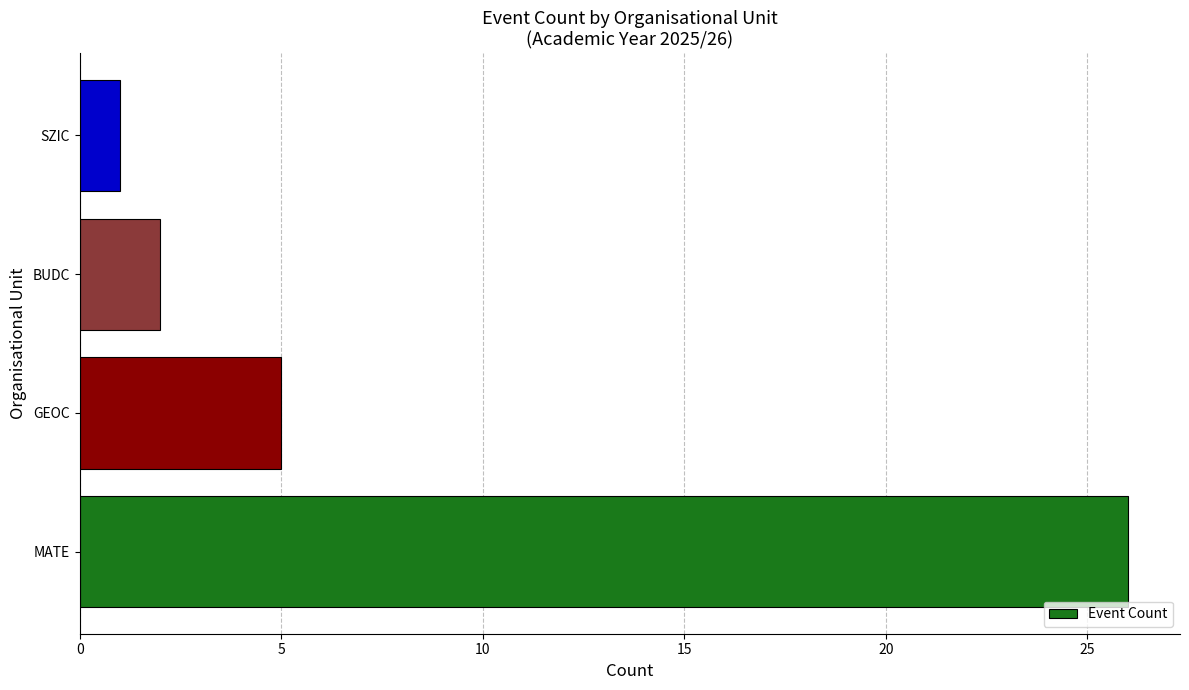

Where is the data nearest to the value 13?

GEOC